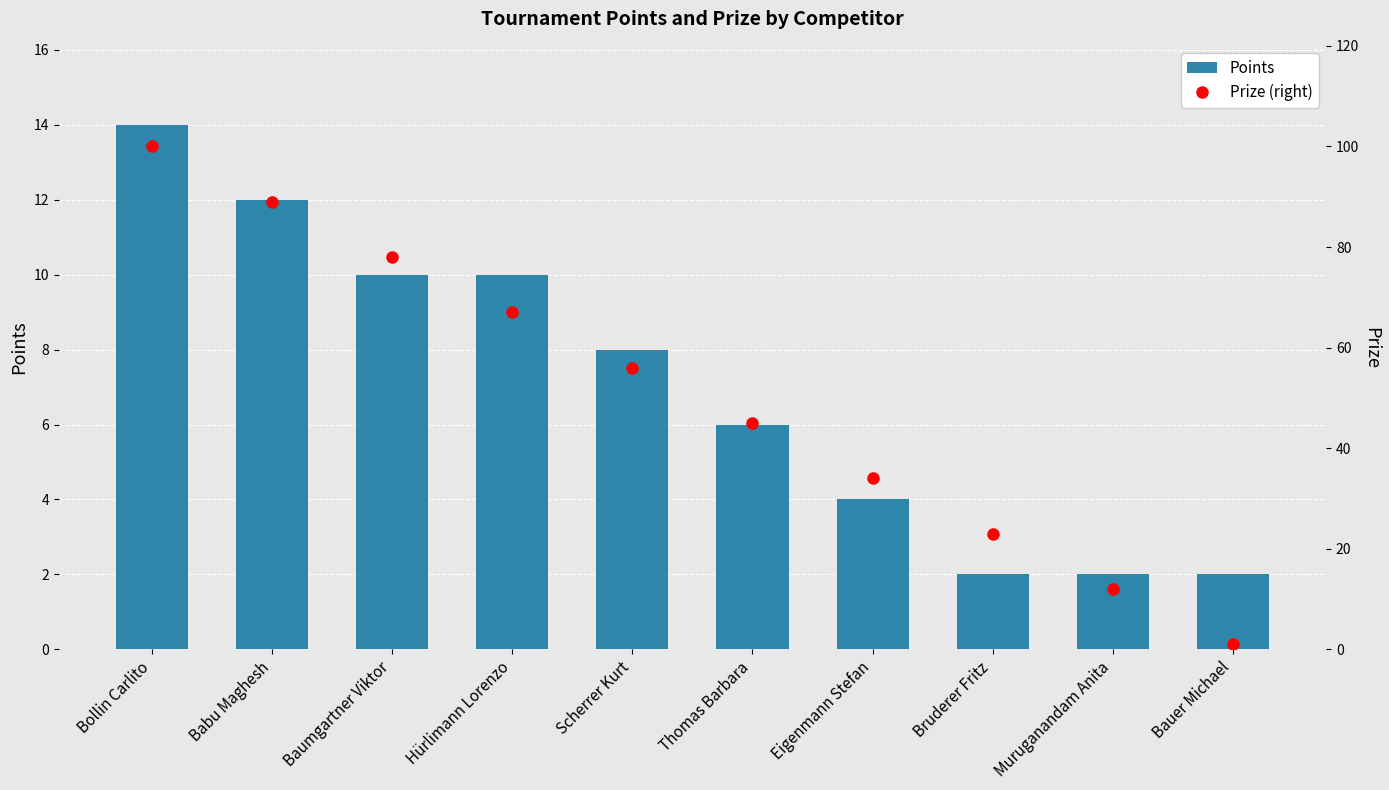

Rank the categories by Points value from highest to lowest.

Bollin Carlito, Babu Maghesh, Baumgartner Viktor, Hürlimann Lorenzo, Scherrer Kurt, Thomas Barbara, Eigenmann Stefan, Bruderer Fritz, Muruganandam Anita, Bauer Michael